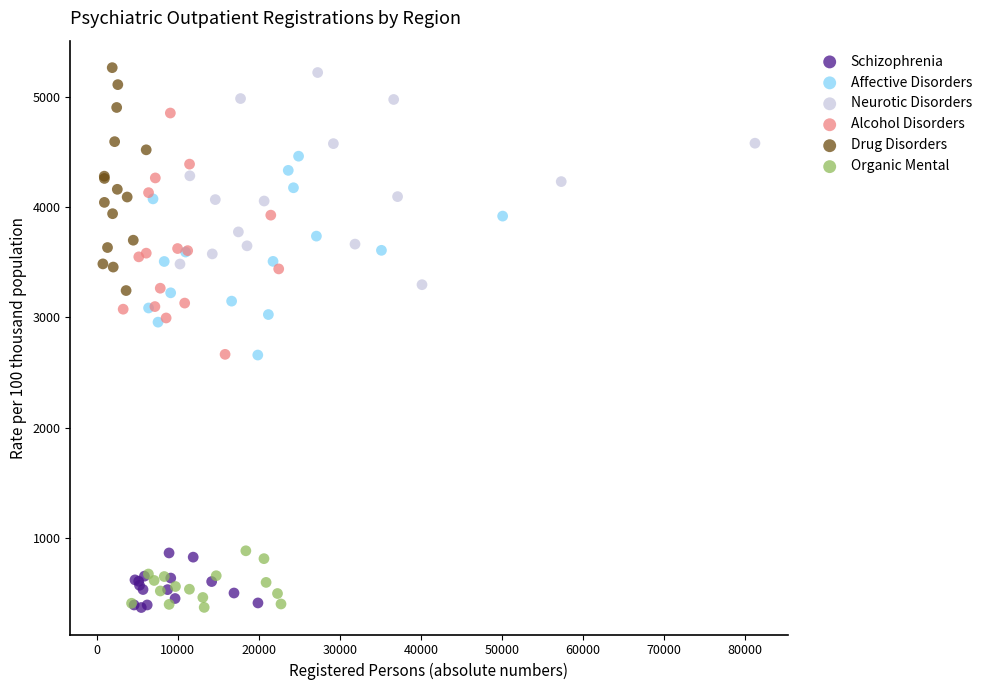

Which series has the widest spread of Y values?

Alcohol Disorders